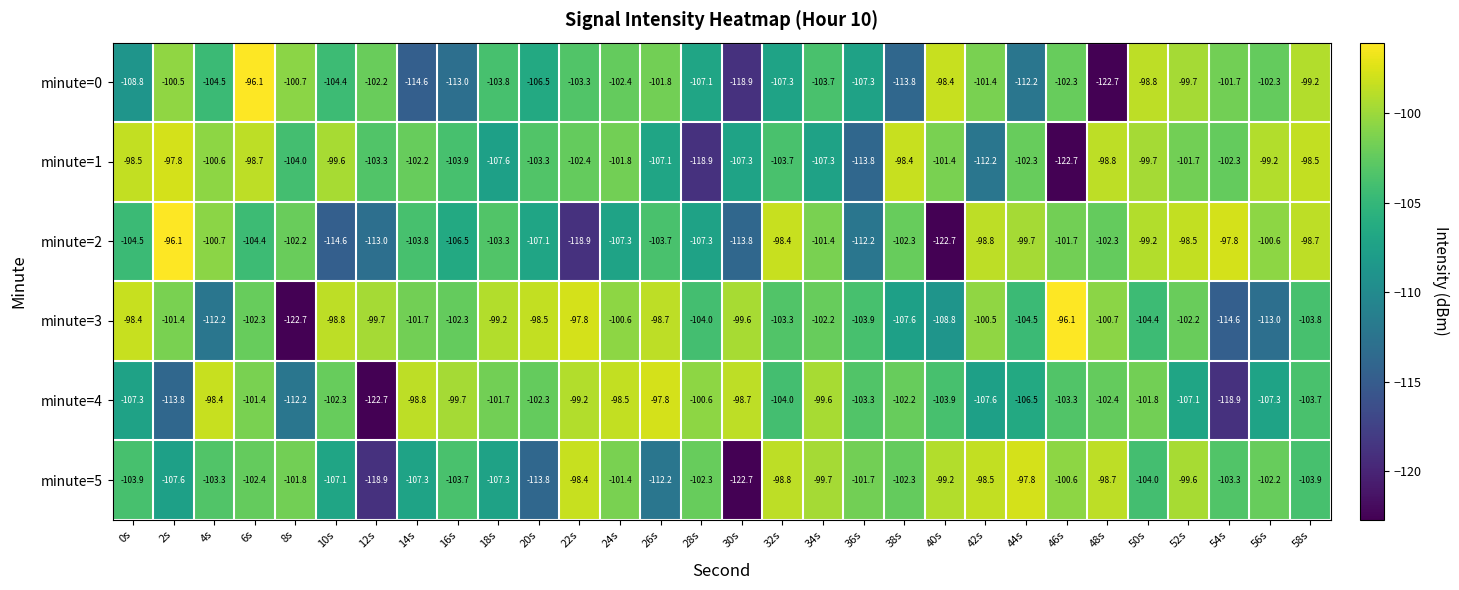

Which series has the largest total across all categories?

minute=3